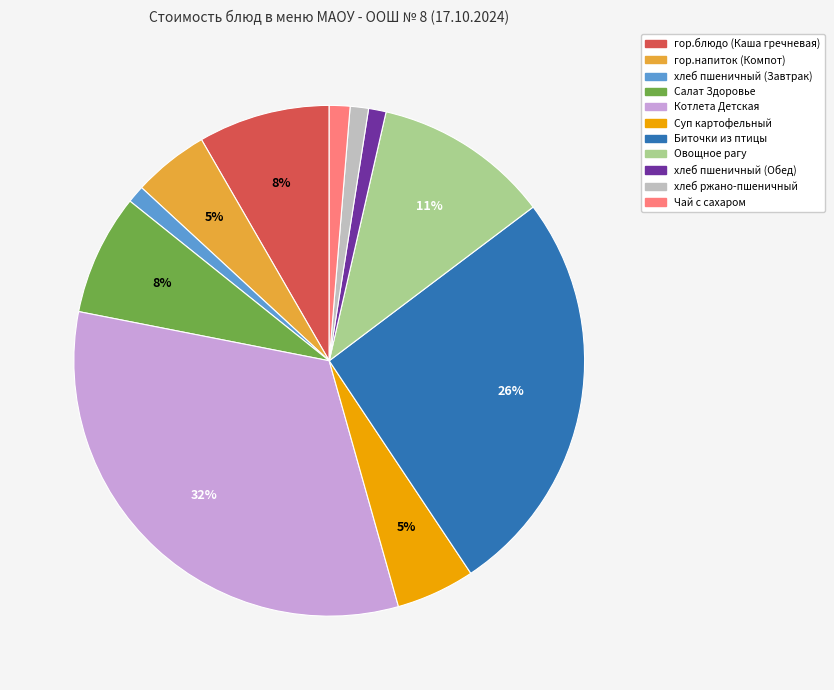

True or false: хлеб пшеничный (Завтрак) accounts for 1% of the total.

True